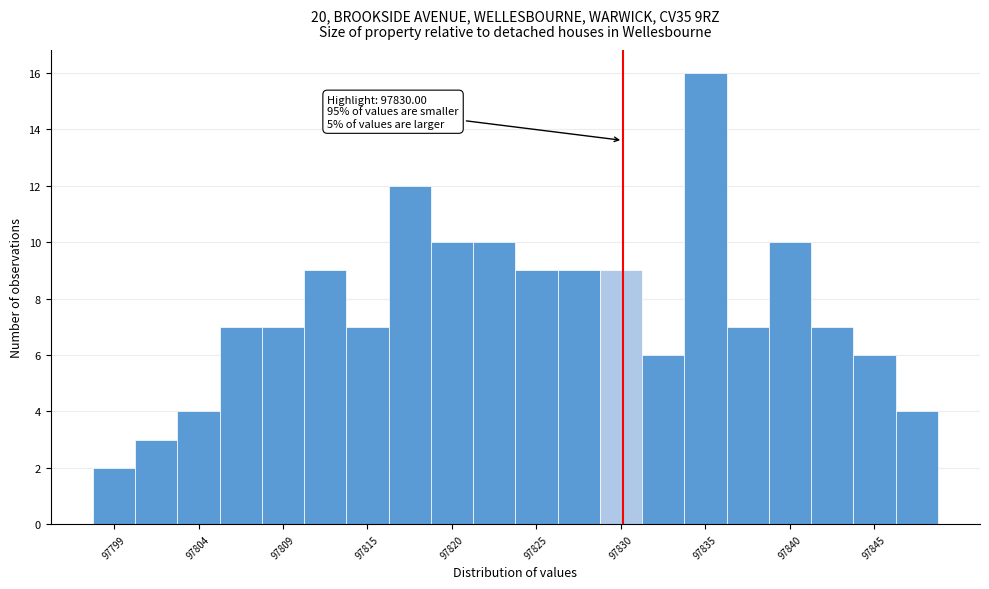

Read against the x-axis, roughly where is the centre of the tallest bar?

97835